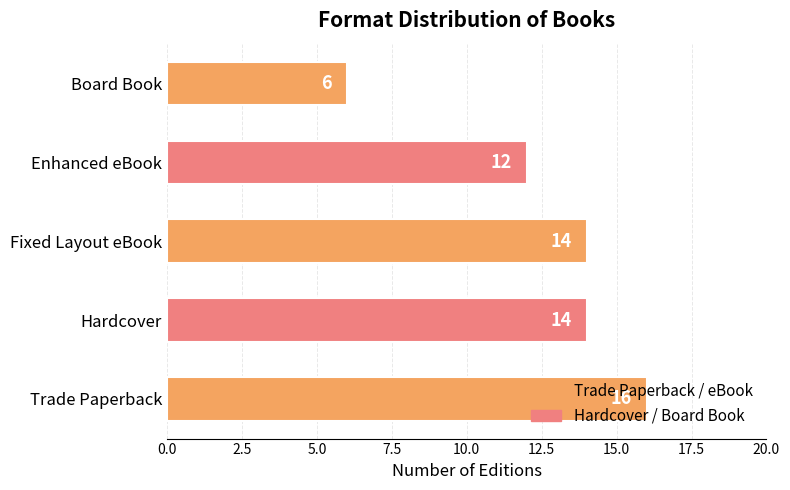

Is it true that the value at Hardcover is 14?

True